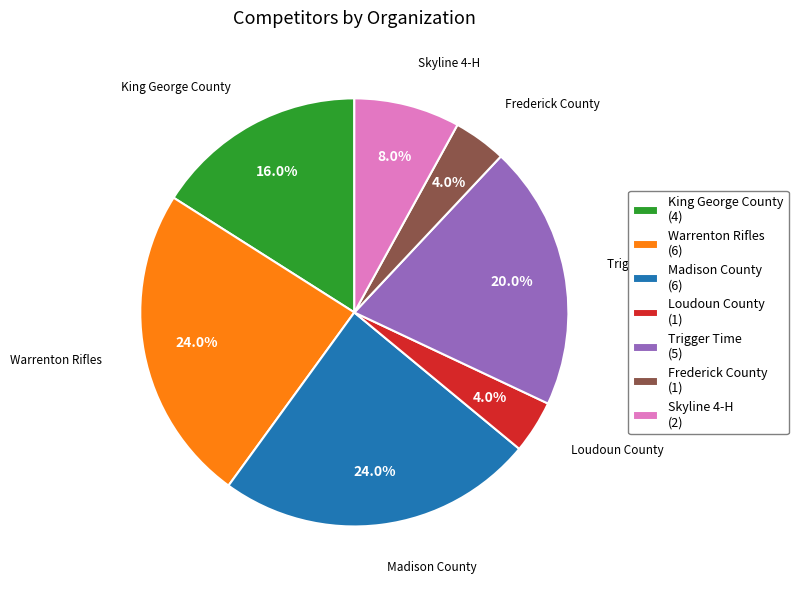

Do Trigger Time and Warrenton Rifles together represent more than half of the pie?

No